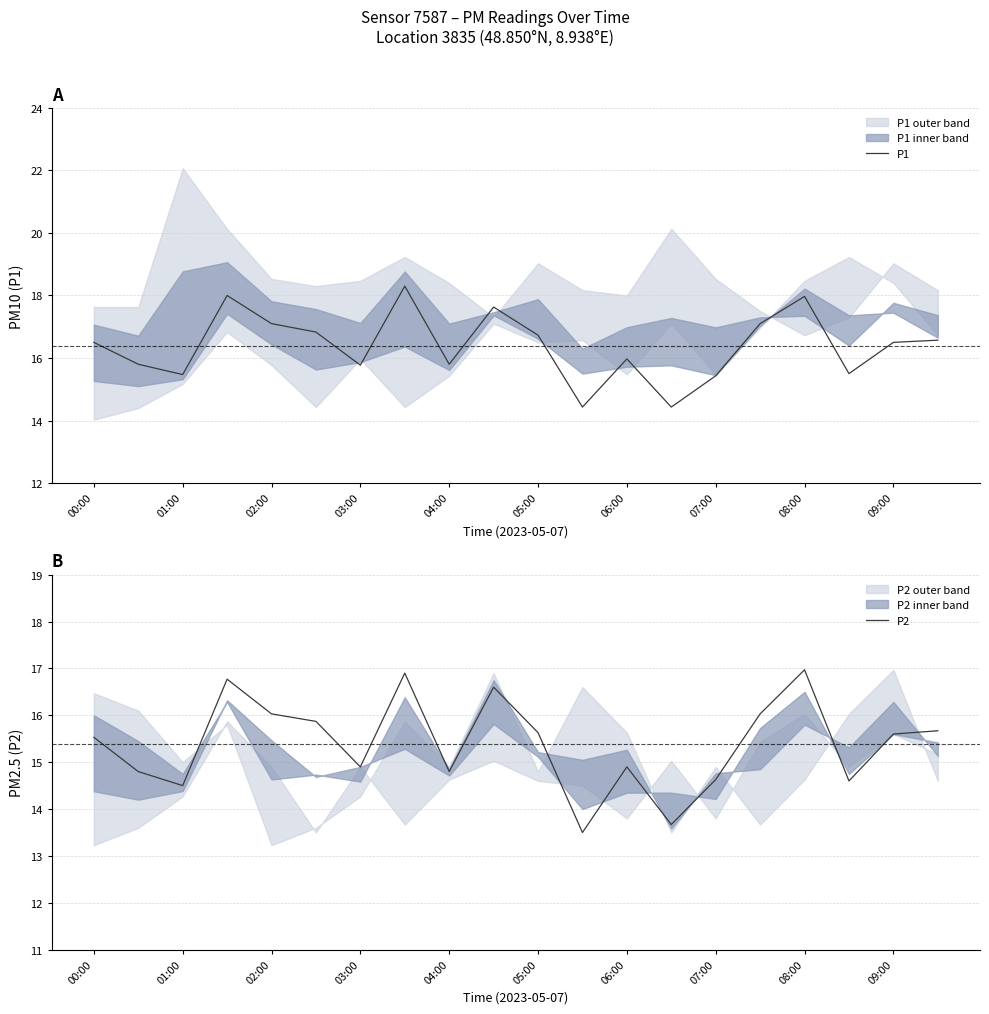

How many series are shown in this chart?

2